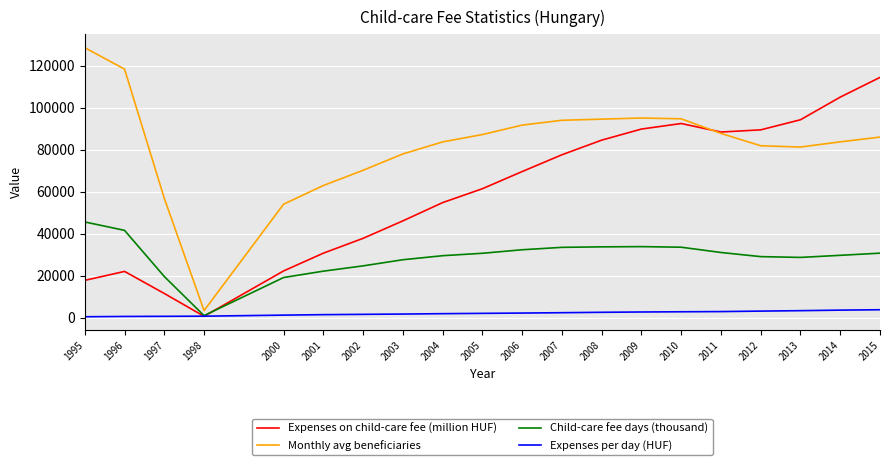

How many lines are shown in the chart?

4